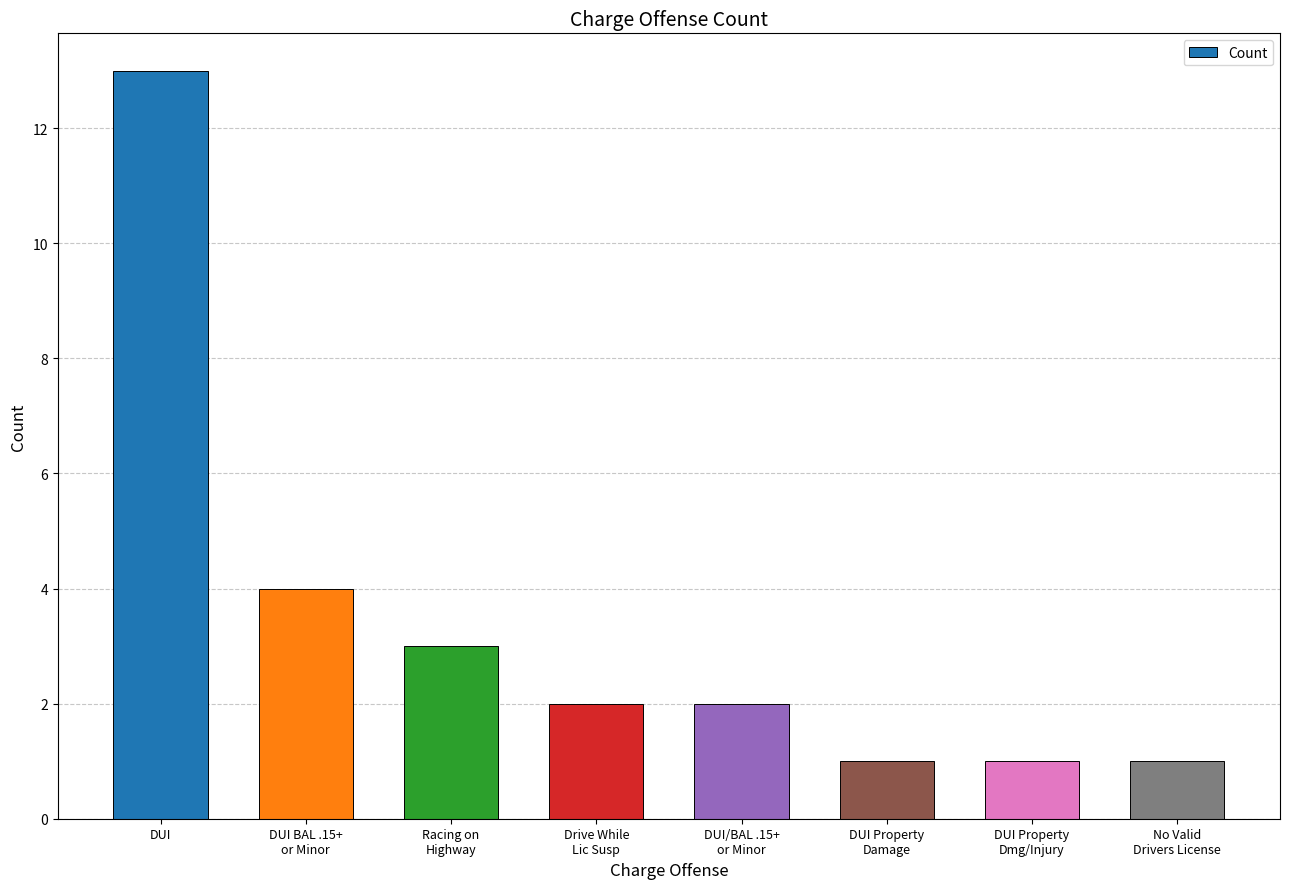

Reading right to left, transcribe all the data shown in this chart.

1	1	1	2	2	3	4	13